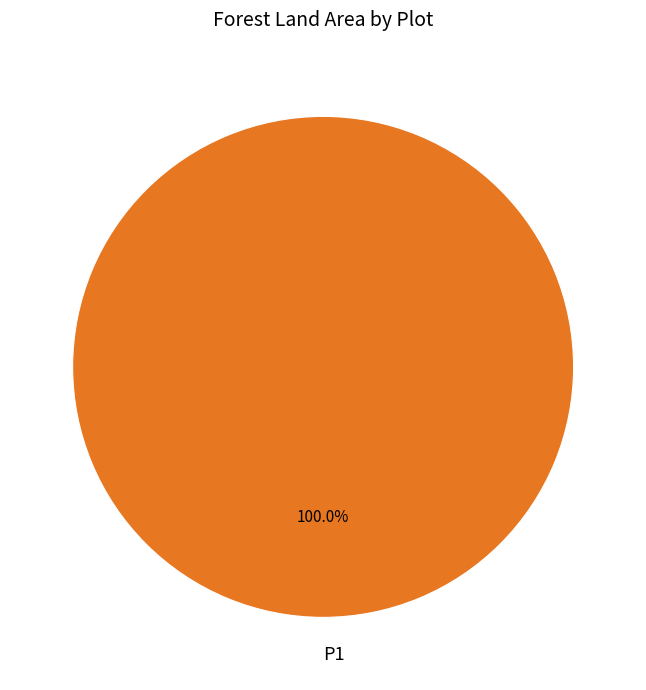

Does any single category account for the majority?

Yes